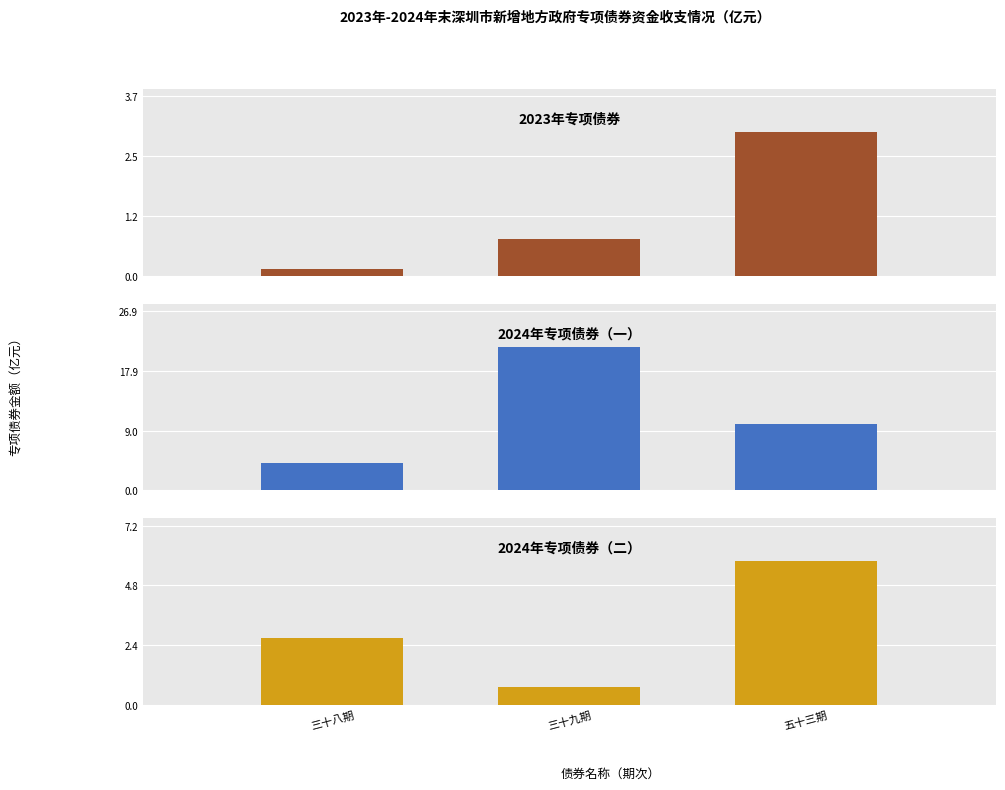

Which category has the highest value across all series?

三十九期